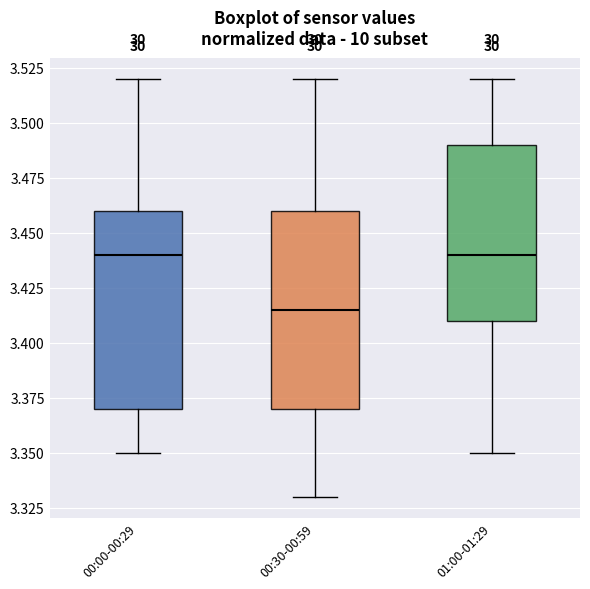

Where does the upper whisker of the box for 00:30-00:59 end on the y-axis? The values are not printed on the chart, so give them approximately, as read against the axis.

3.520